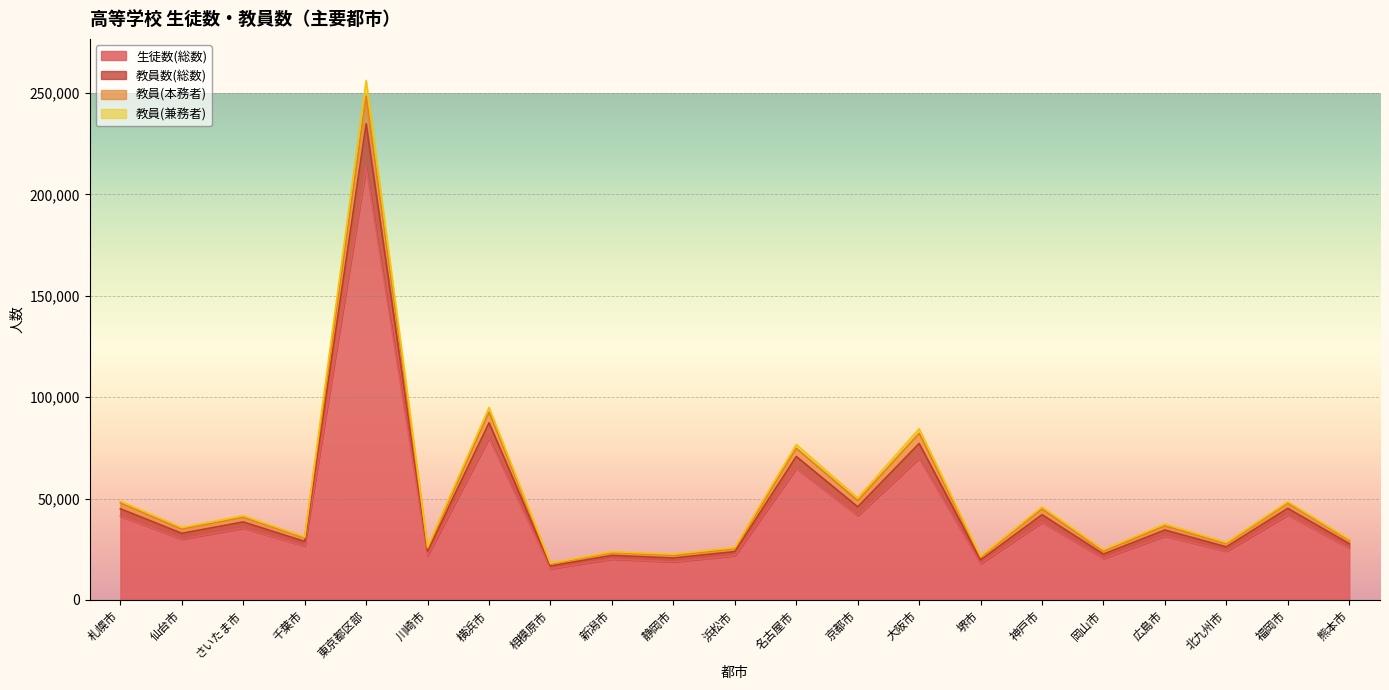

What is the label of the 4th point from the left?

千葉市